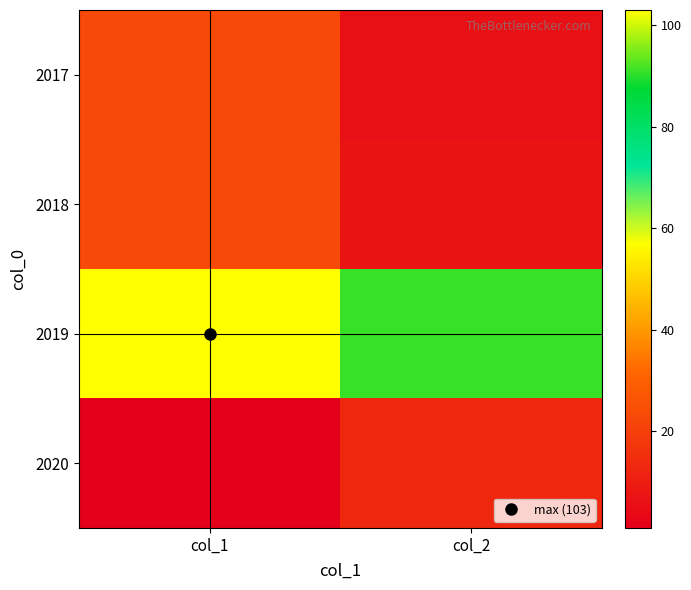

Reading left to right, transcribe all the data shown in this chart.

2017: col_1=23	col_2=6
2018: col_1=23	col_2=7
2019: col_1=103	col_2=91
2020: col_1=1	col_2=13